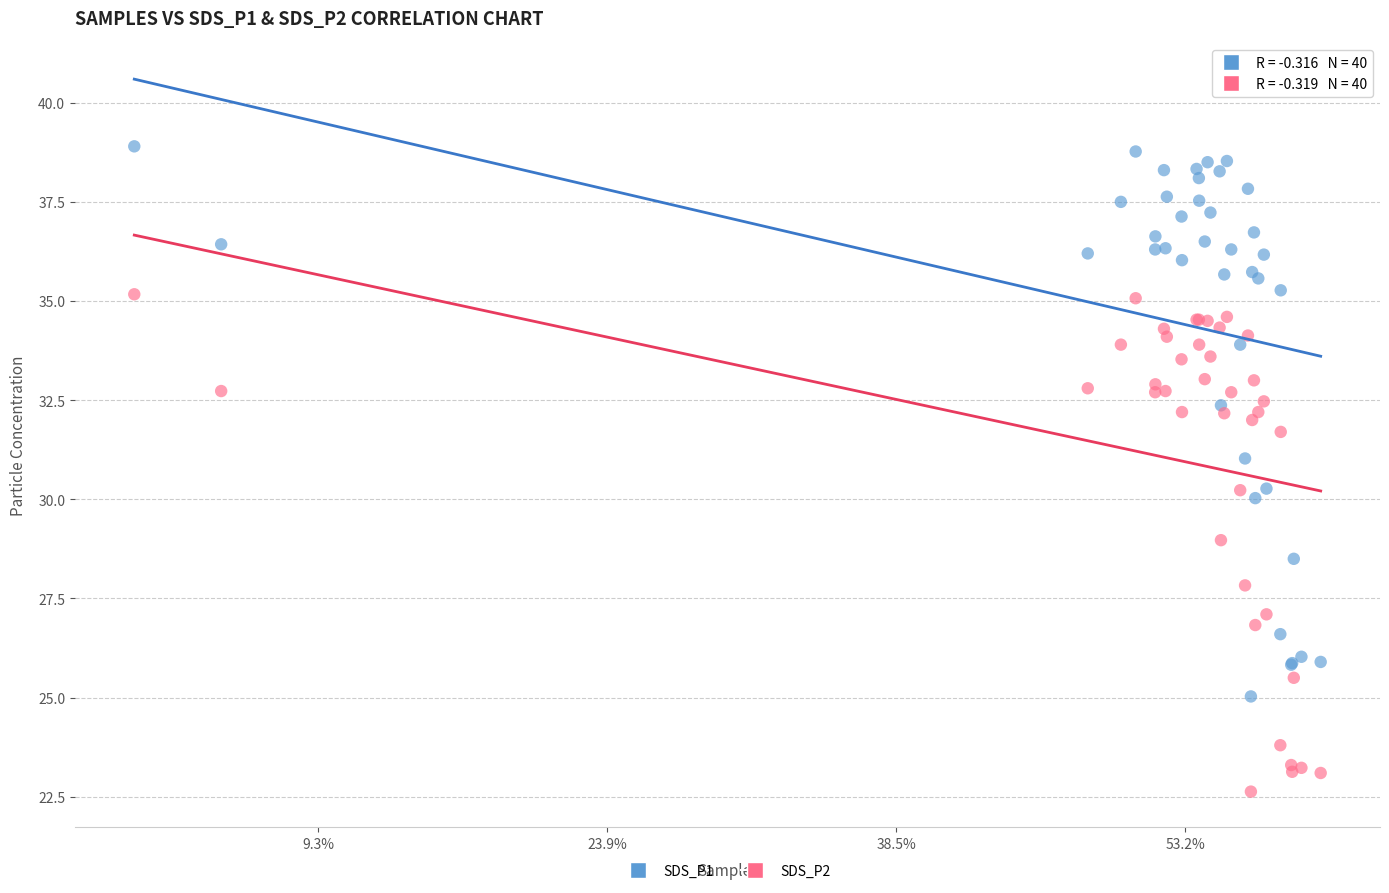

What is the X range (max minus min) for the scatter plot?

20522.0